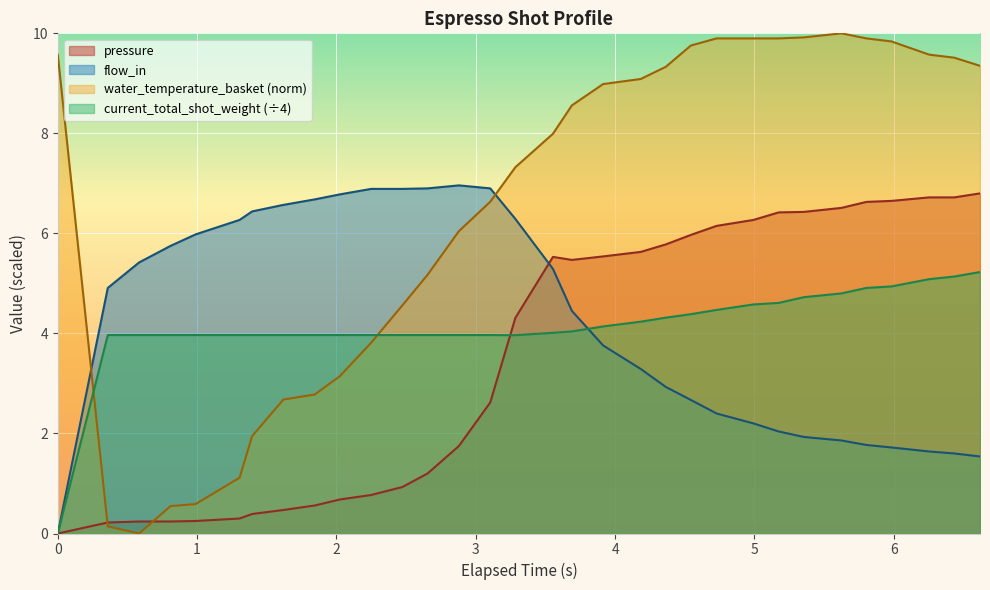

What is the greatest value displayed?

10.0